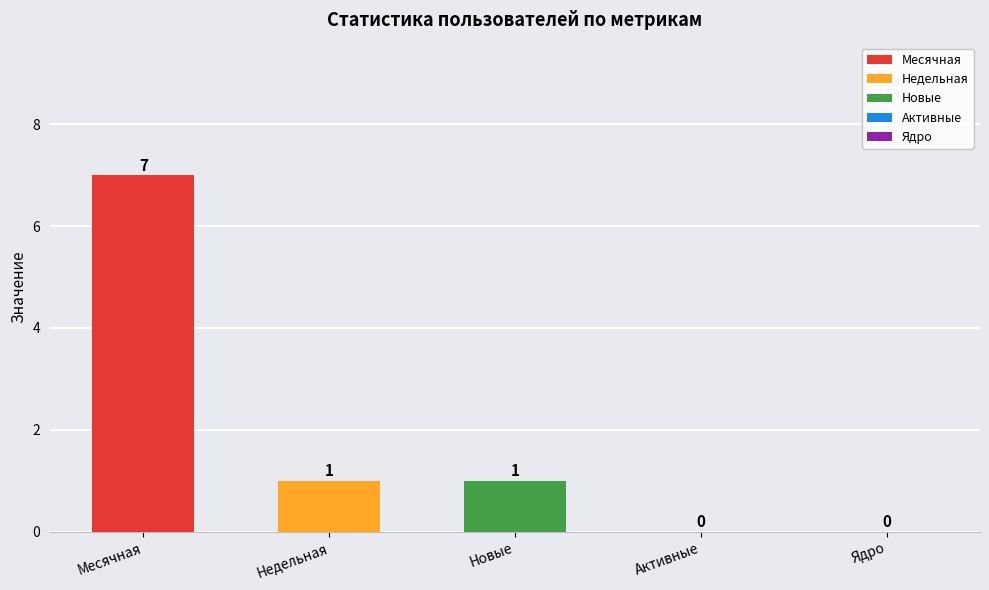

Are the bars grouped side by side (vs. stacked)?

Yes